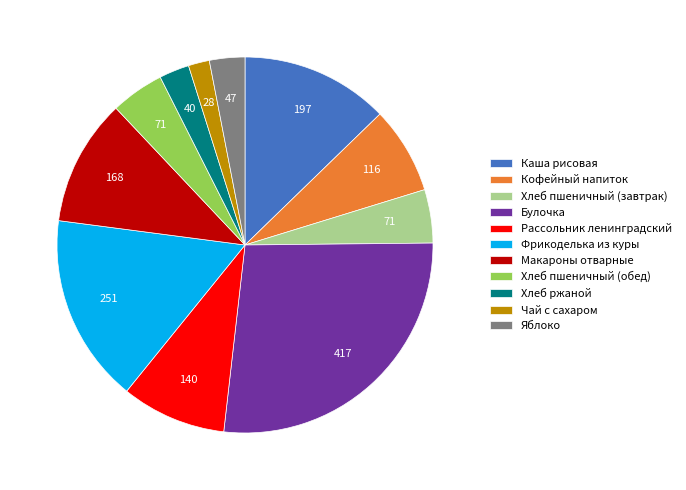

What is the smallest slice in the pie chart?

Чай с сахаром